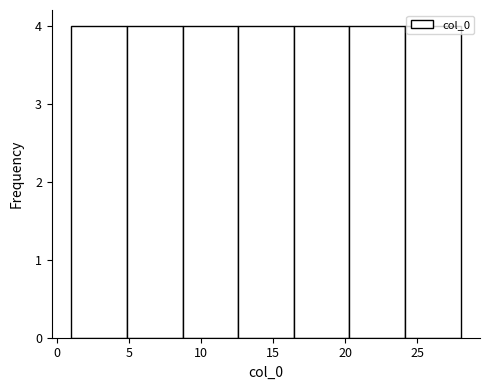

Reading left to right, transcribe this chart: for each bar, give the range it covers on the x-axis and its height. Neither the bar edges nor the heights are printed on the chart, so give them approximately, as read against the axes.

1.0 to 5.0: 4
5.0 to 8.5: 4
8.5 to 12.5: 4
12.5 to 16.5: 4
16.5 to 20.5: 4
20.5 to 24.0: 4
24.0 to 28.0: 4